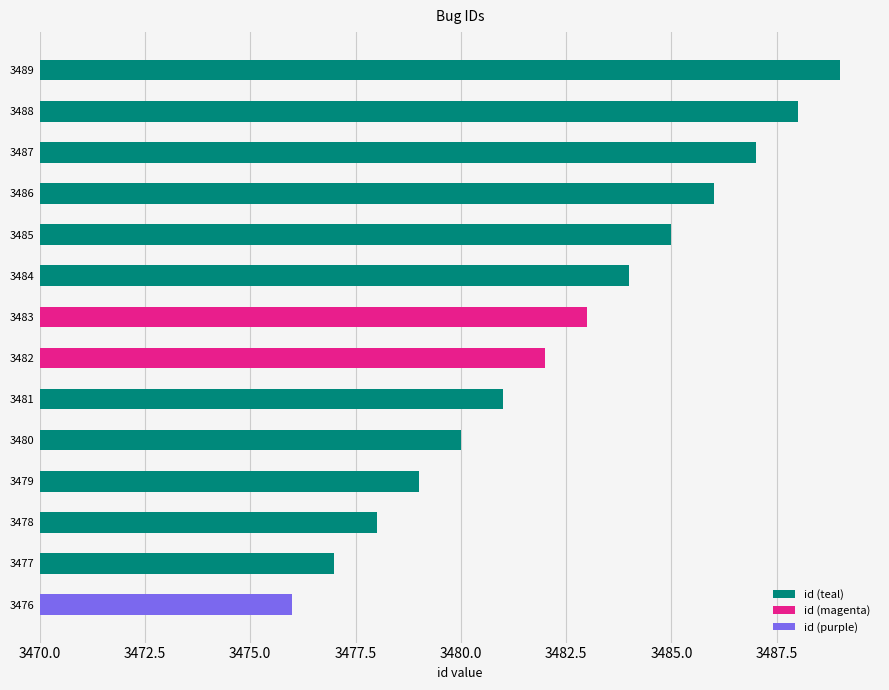

List the labels in order of value, largest first.

3489, 3488, 3487, 3486, 3485, 3484, 3483, 3482, 3481, 3480, 3479, 3478, 3477, 3476